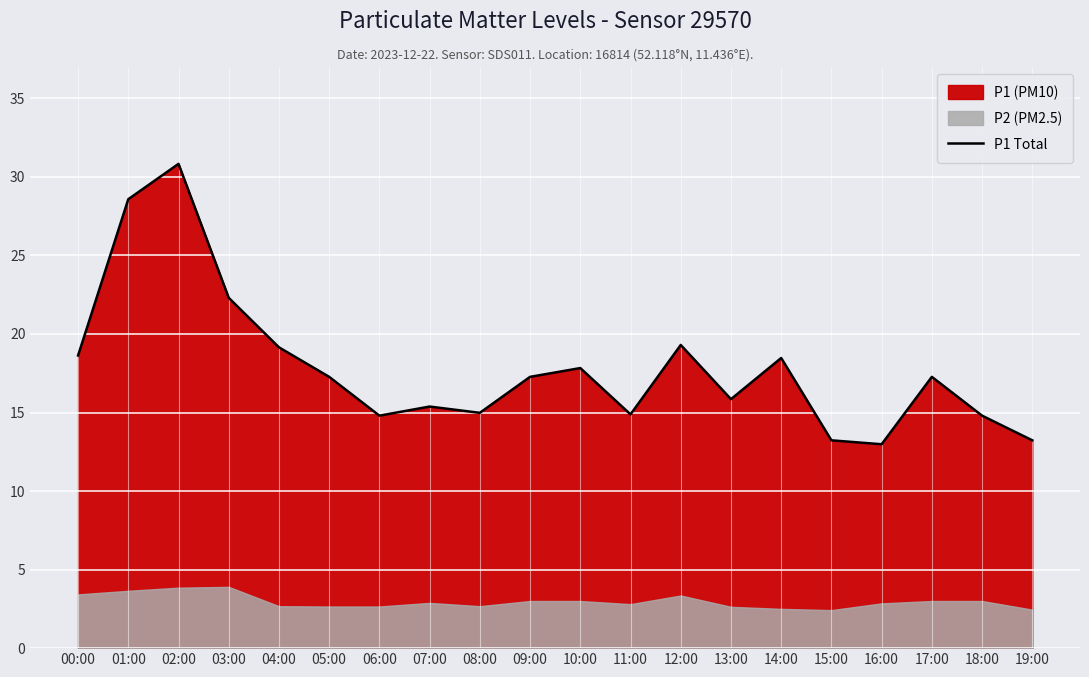

Where does the data first go above 17?

00:00